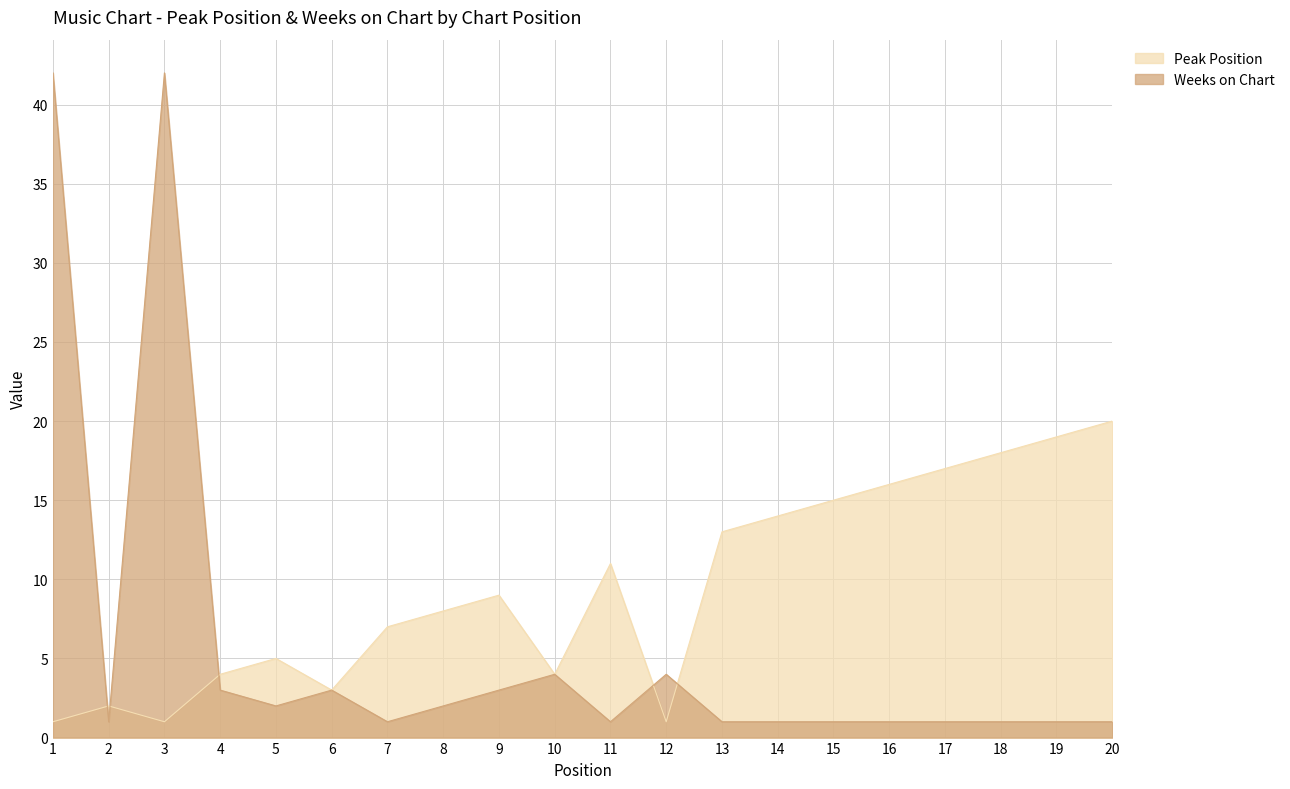

True or false: Peak Position has more than 2 interior local peaks.

True